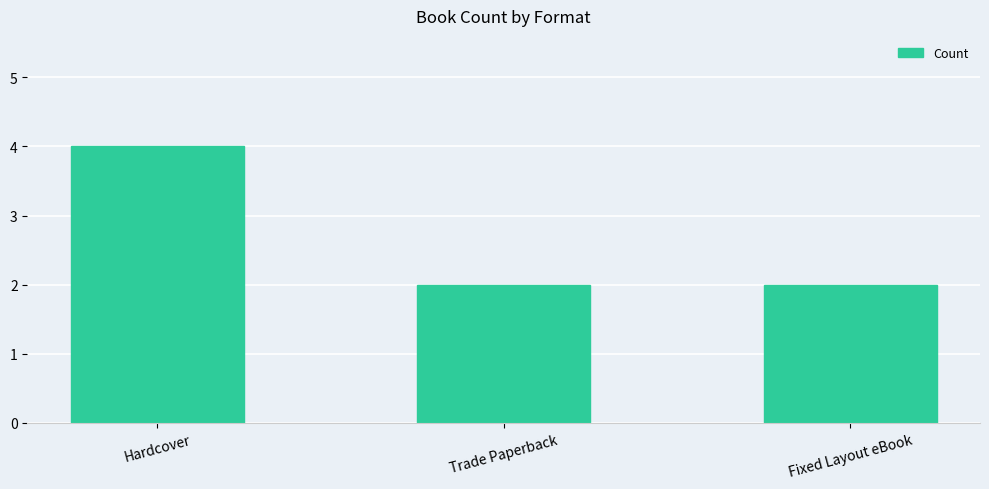

At which category does the chart reach its peak across all series?

Hardcover